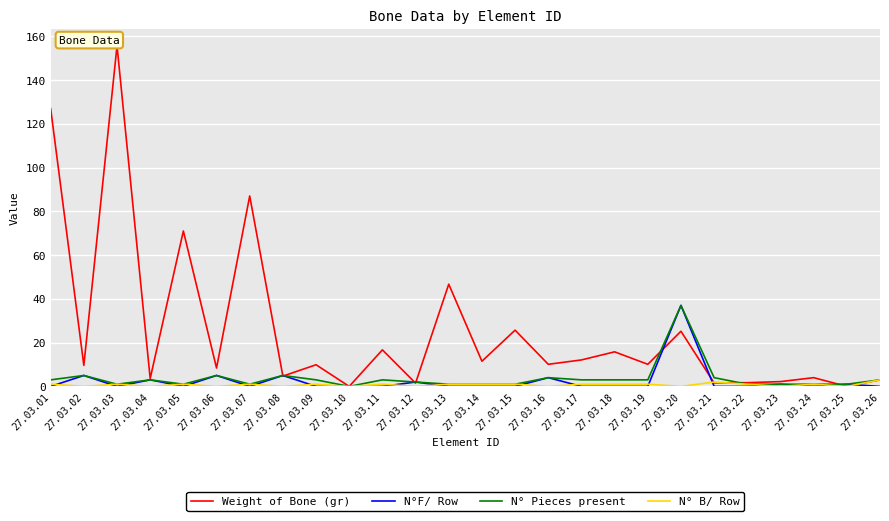

Which series has the largest total across all categories?

Weight of Bone (gr)